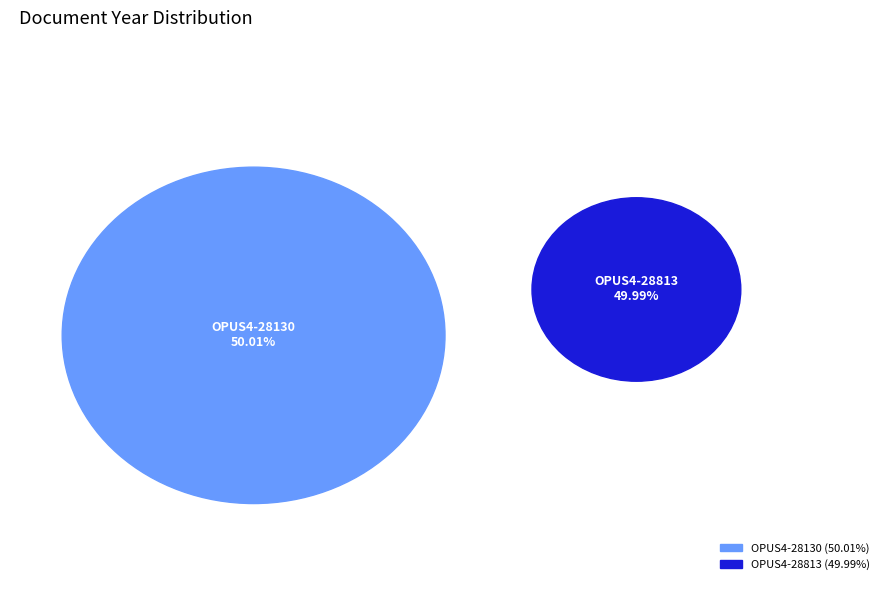

To the nearest percent, what is the combined percentage of OPUS4-28813 and OPUS4-28130?

100%